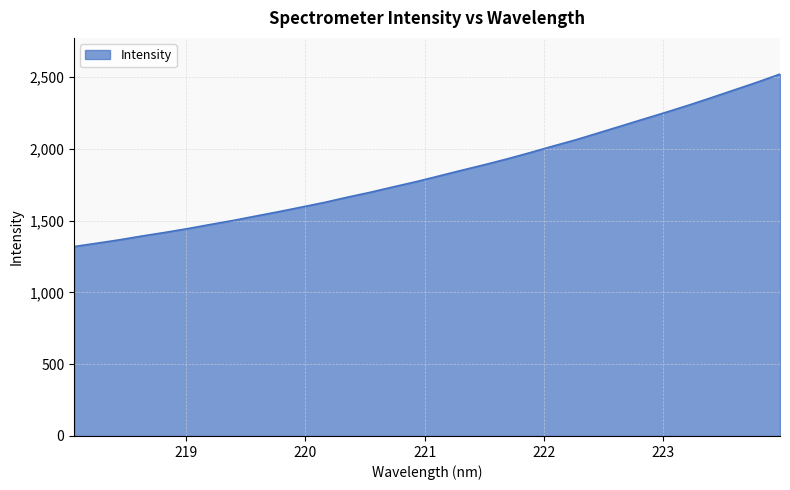

What is the difference between the maximum and second lowest values?

1178.5